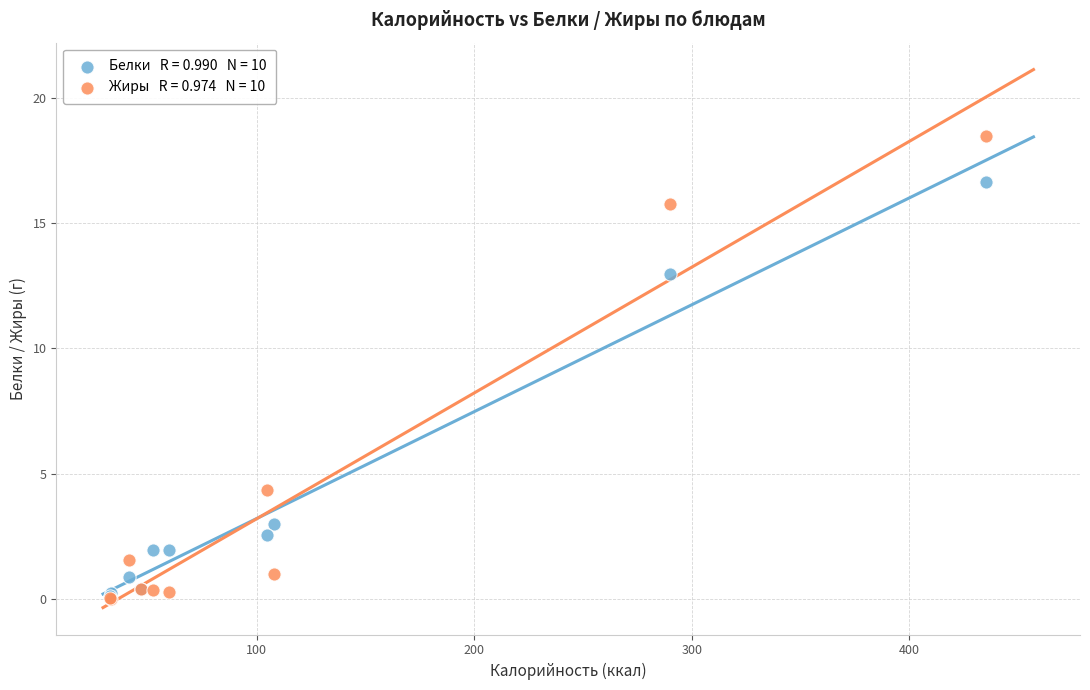

Across all series, what Y value is closest to 9?

13.0